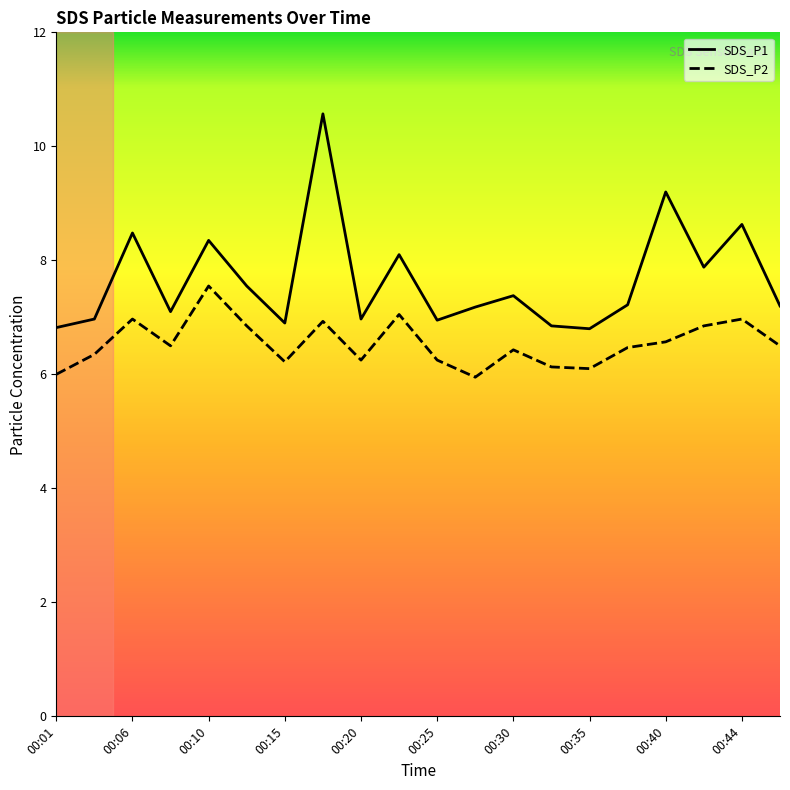

True or false: SDS_P1 and SDS_P2 intersect in this chart.

False